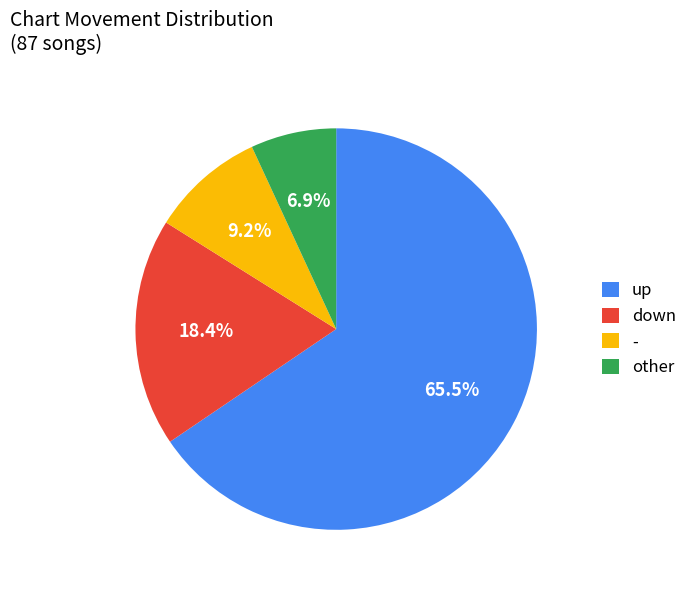

What is the largest slice in the pie chart?

up